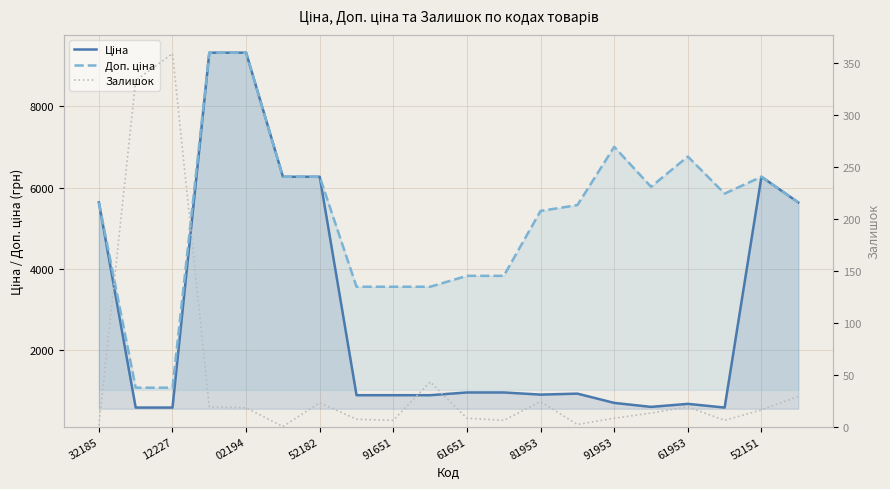

True or false: Залишок has more than 1 points higher than both neighbors.

True